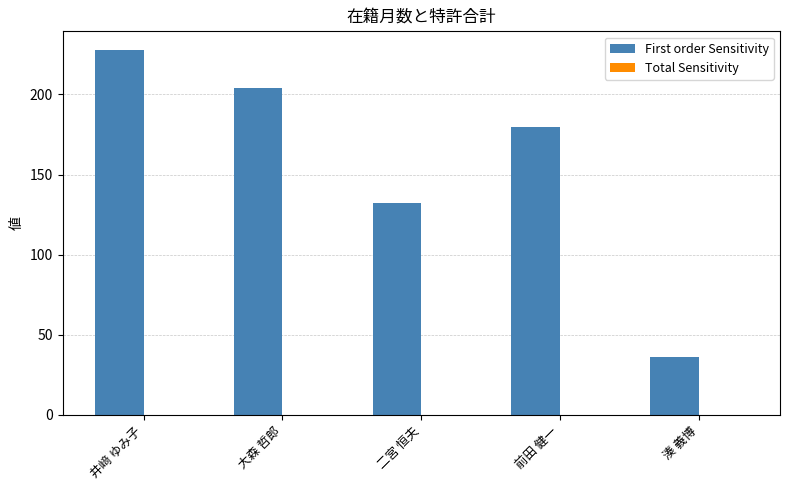

What position from the right is 井﨑 ゆみ子?

5